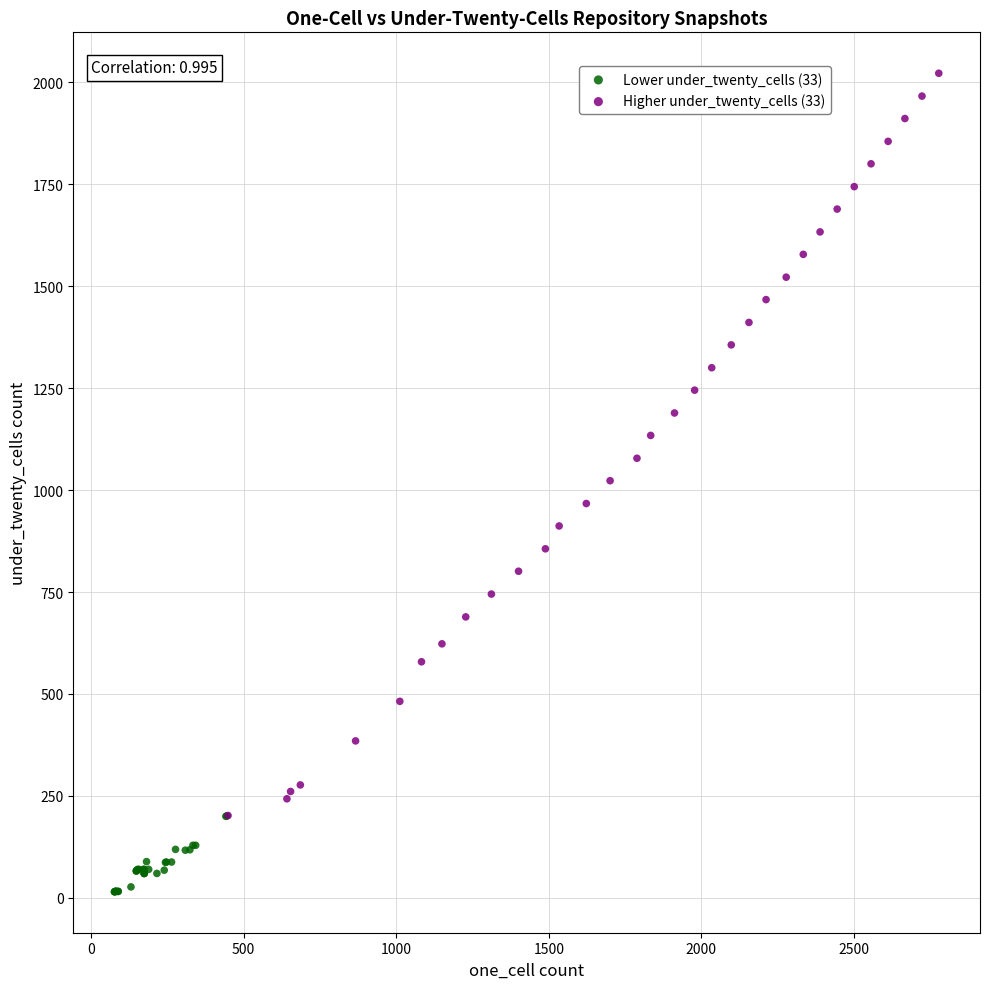

Which series contains the highest Y value?

Higher under_twenty_cells (33)